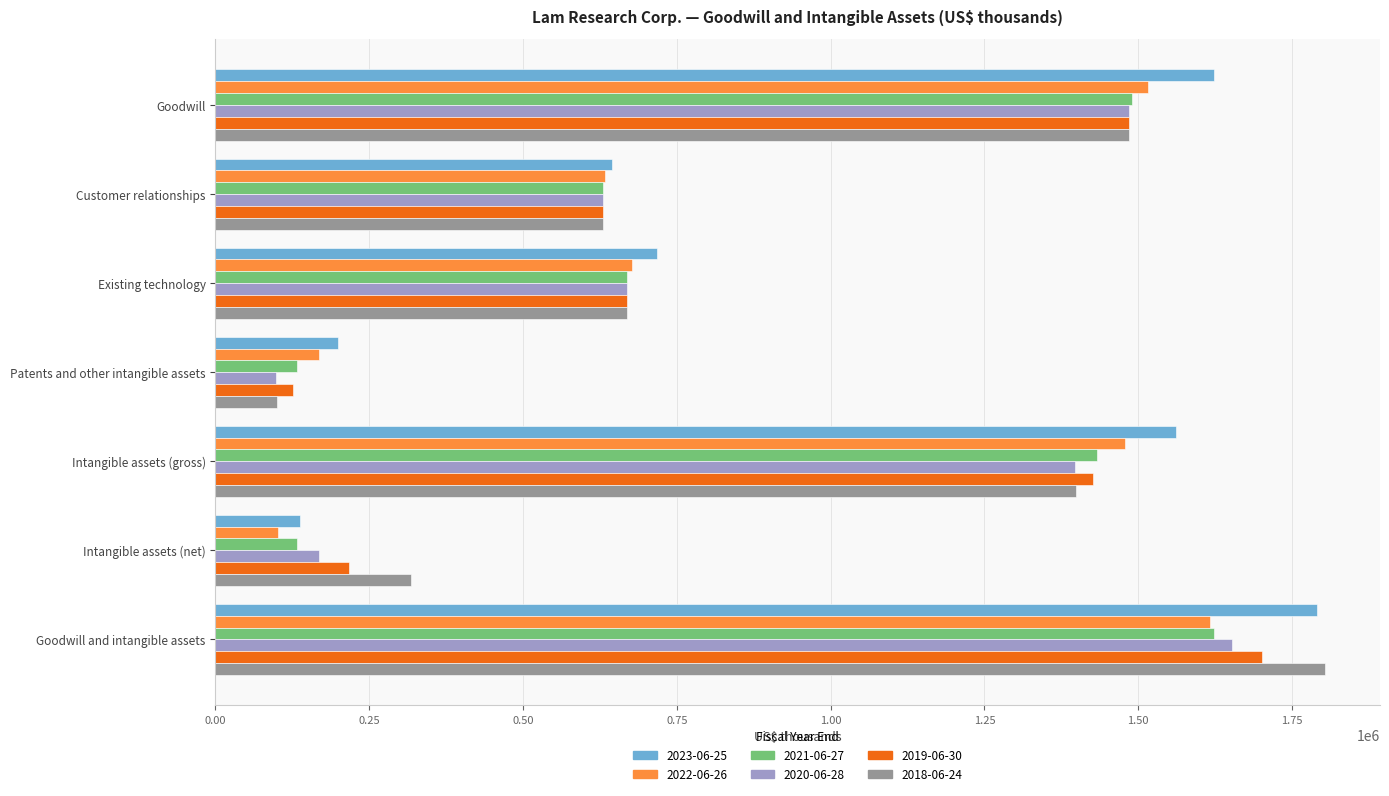

Is it true that 2020-06-28 equals 630137 at Customer relationships?

True